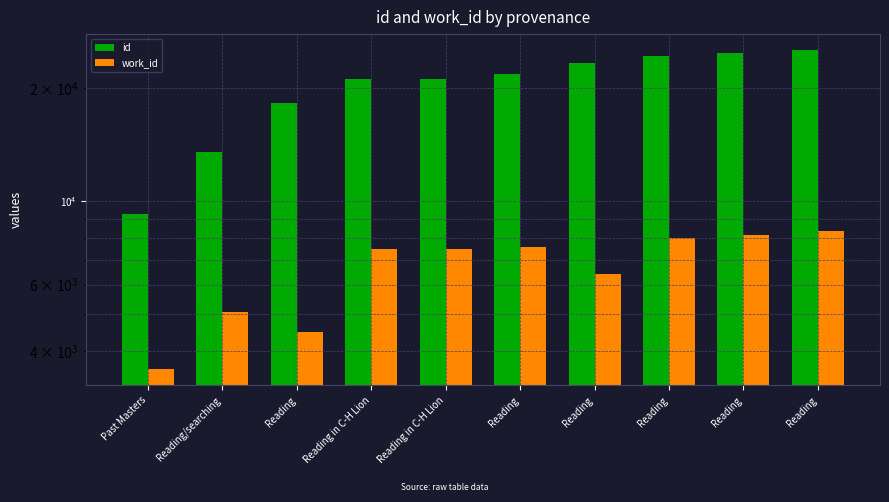

Reading right to left, list all the values displayed in this chart.

id: 25306	24811	24335	23327	21821	21180	21168	18273	13580	9237
work_id: 8354	8129	7988	6428	7547	7486	7486	4495	5063	3568